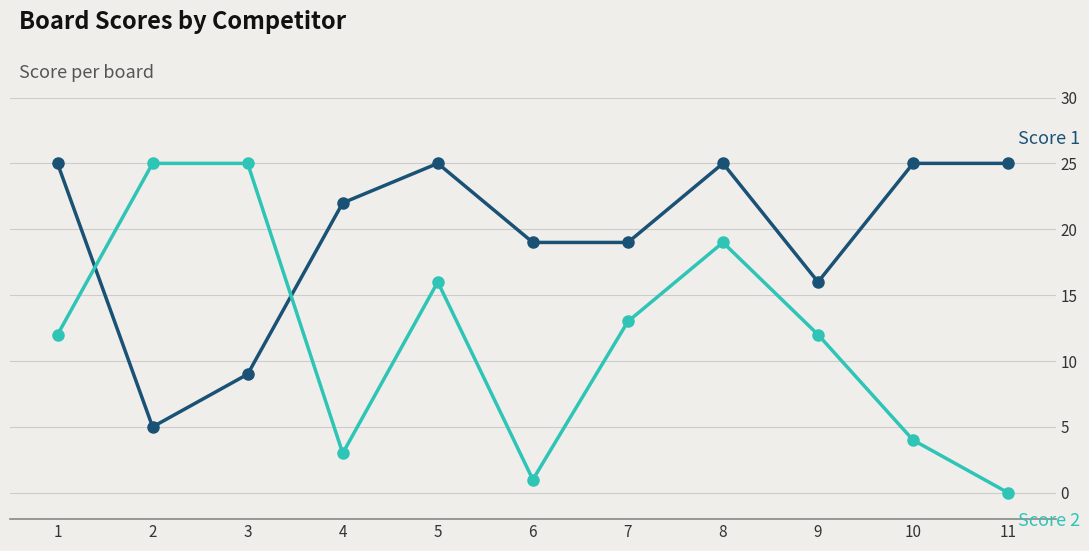

Reading left to right, what are all the values shown in this chart?

Score 1: 25	5	9	22	25	19	19	25	16	25	25
Score 2: 12	25	25	3	16	1	13	19	12	4	0